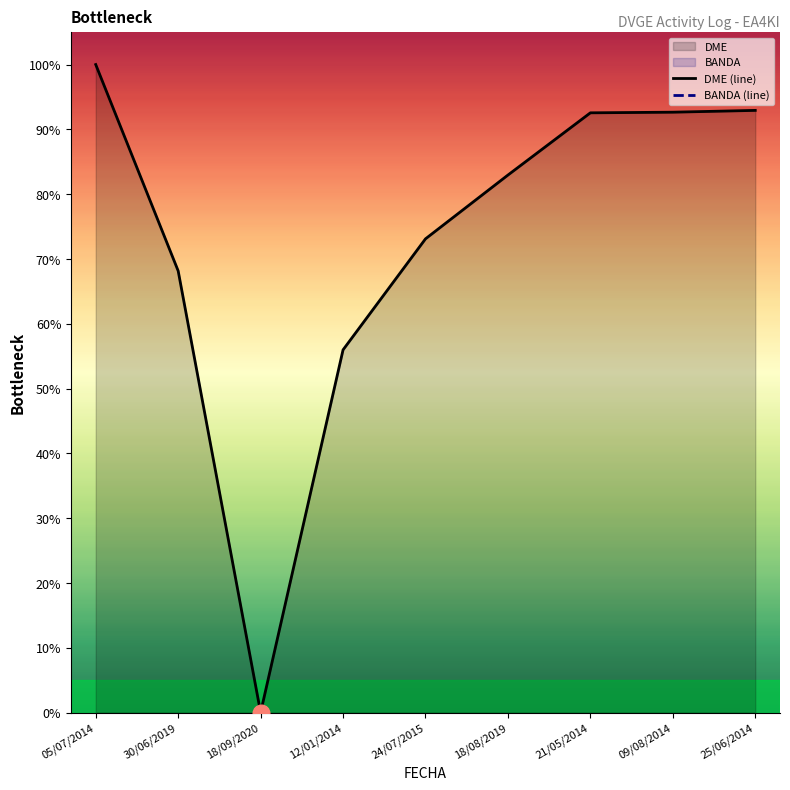

What is the sum of all values?

658.3